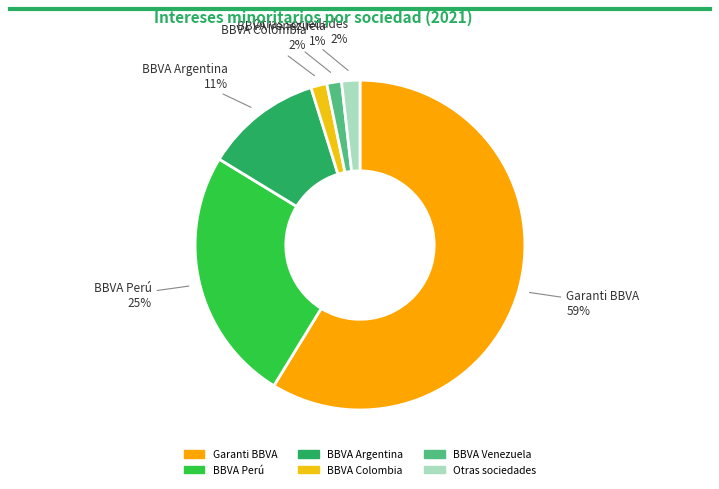

To the nearest percent, what is the average slice percentage?

17%